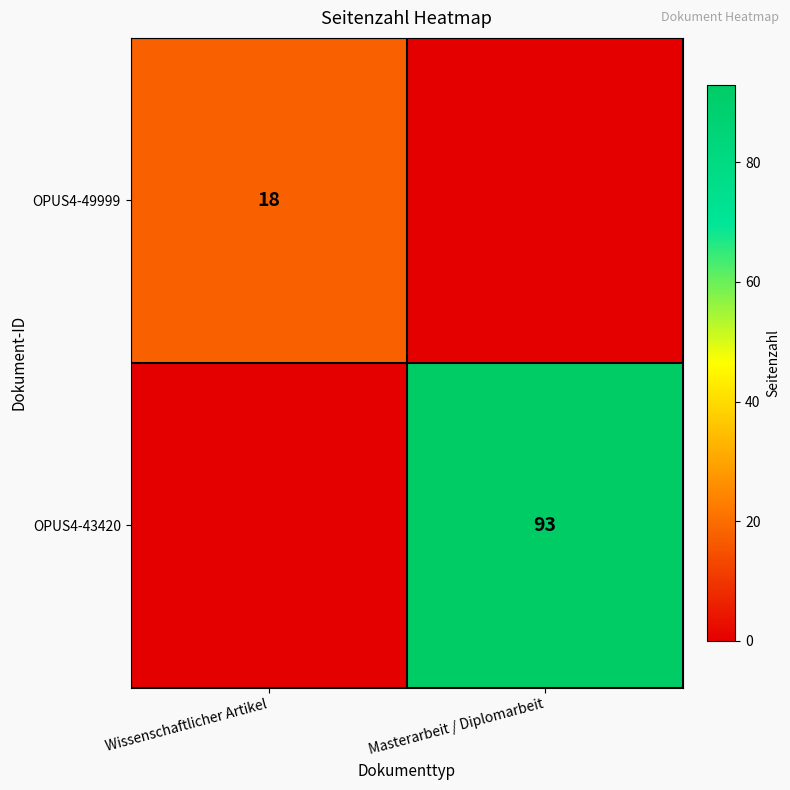

The value of OPUS4-49999 at Wissenschaftlicher Artikel is 18. True or false?

True